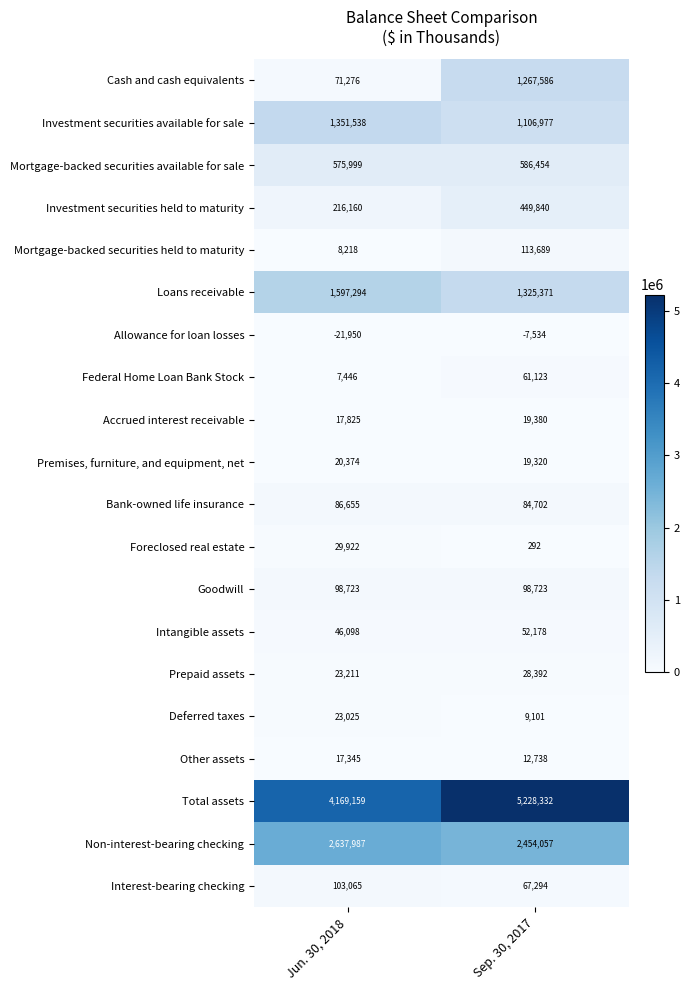

Which category has the lowest value in the Foreclosed real estate series?

Sep. 30, 2017